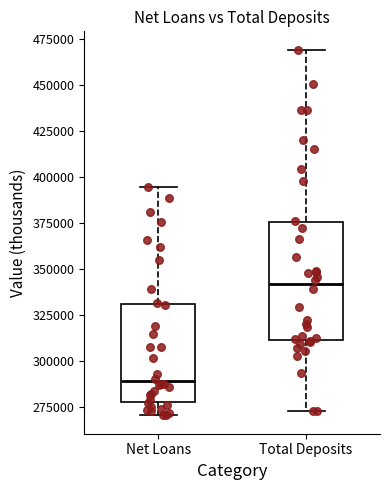

Reading left to right, read every box against the y-axis: the position of its median line, the range the box covers, and the ends of its whiskers. The values are not printed on the chart, so give them approximately, as read against the axis.

Net Loans: median 290000, box 275000 to 330000, whiskers 270000 to 395000
Total Deposits: median 340000, box 310000 to 375000, whiskers 275000 to 470000